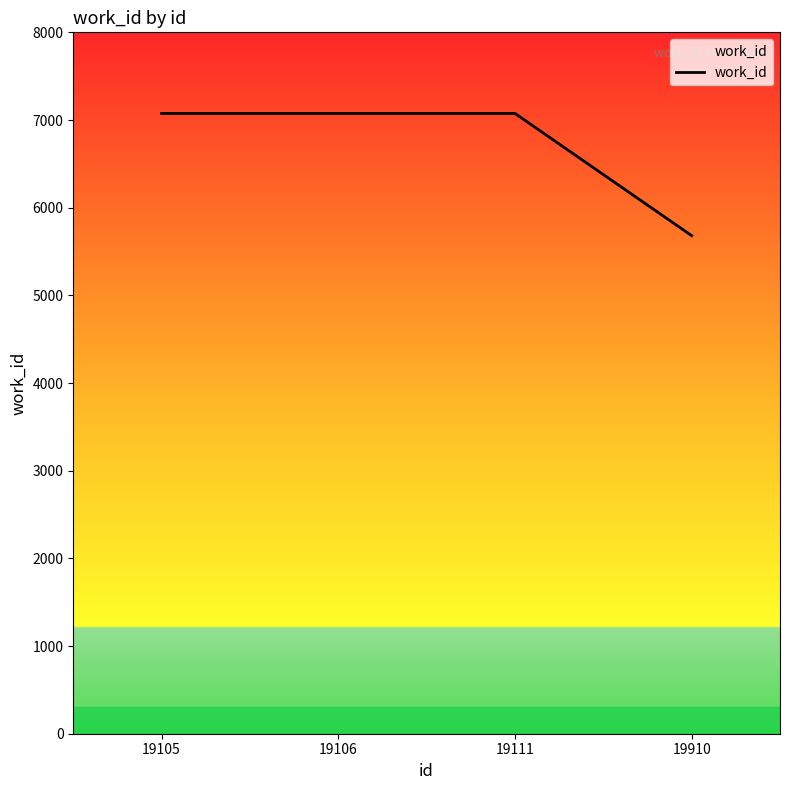

How many distinct data groups are displayed?

1